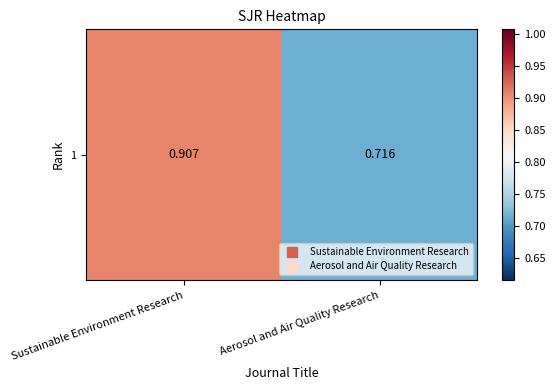

The chart shows a value of 1.5 at Sustainable Environment Research. True or false?

False